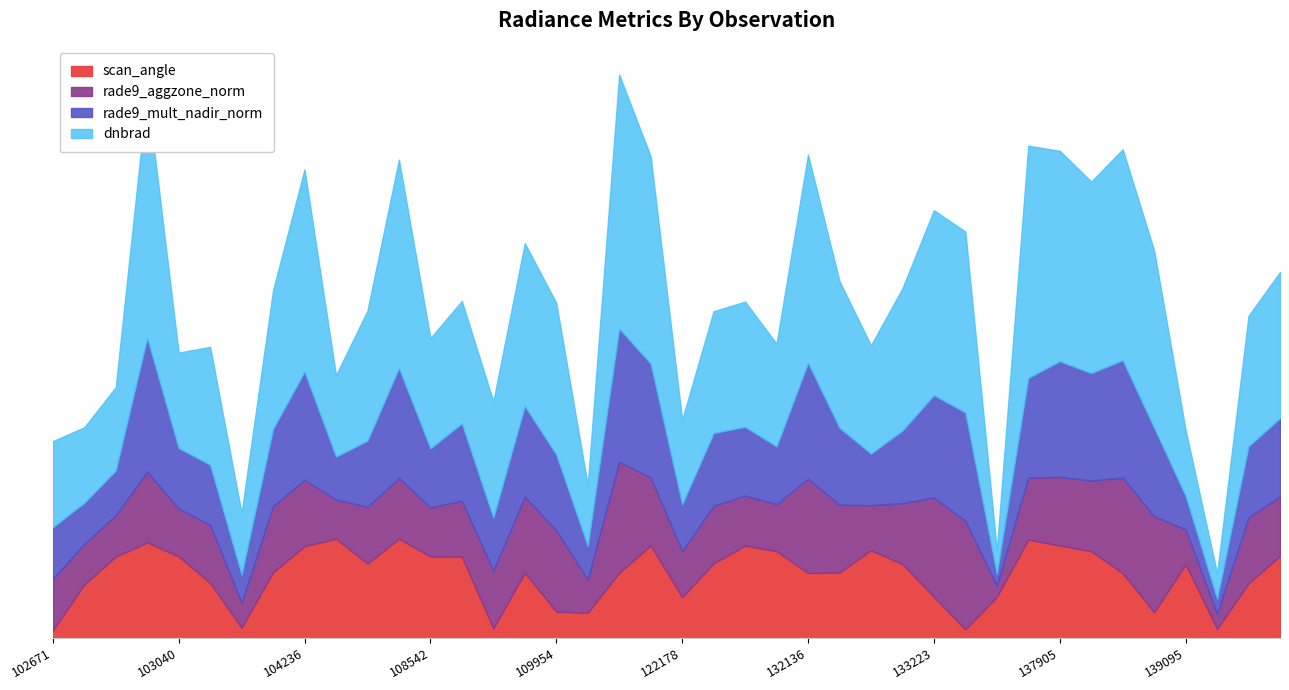

What is the value of the scan_angle point at the 13th from the left?

46.3